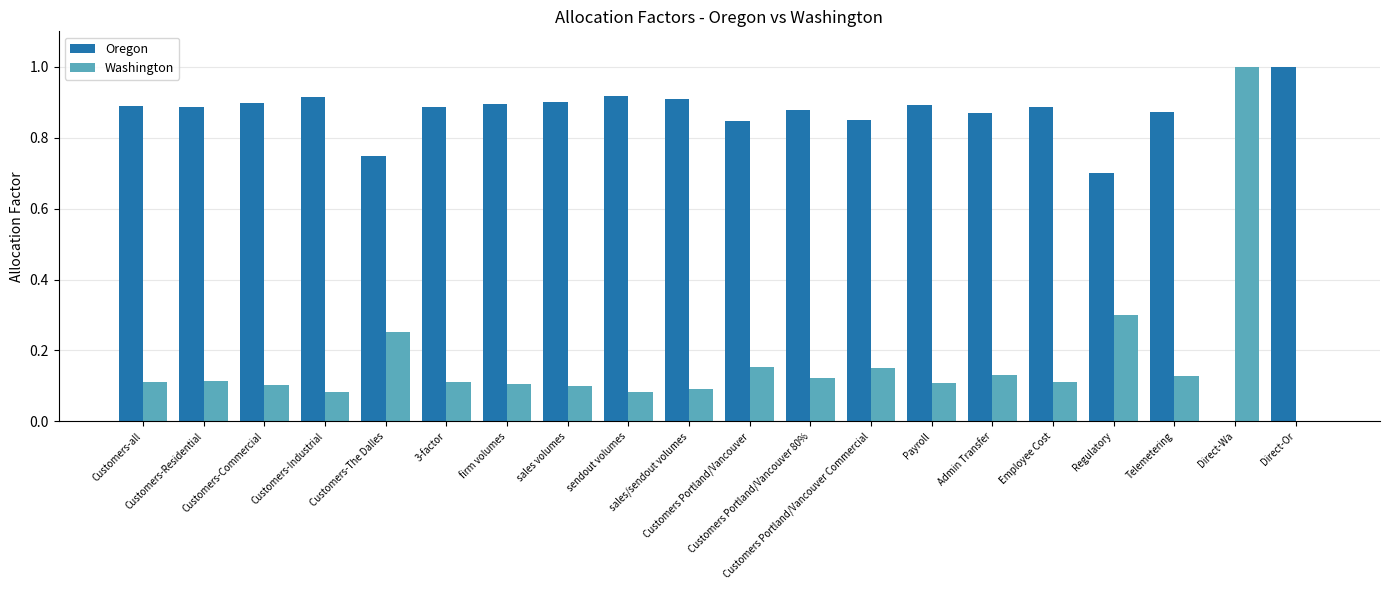

How many groups of bars are there?

20